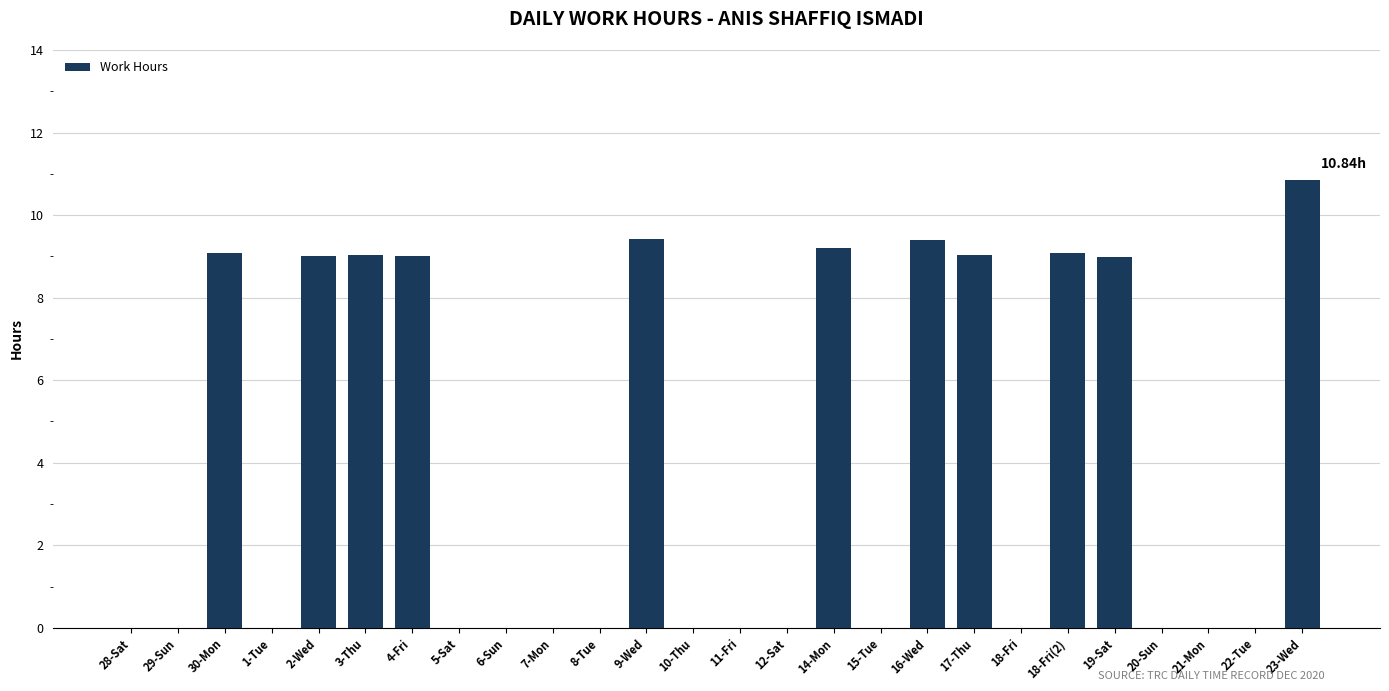

Does the chart contain stacked bars?

No